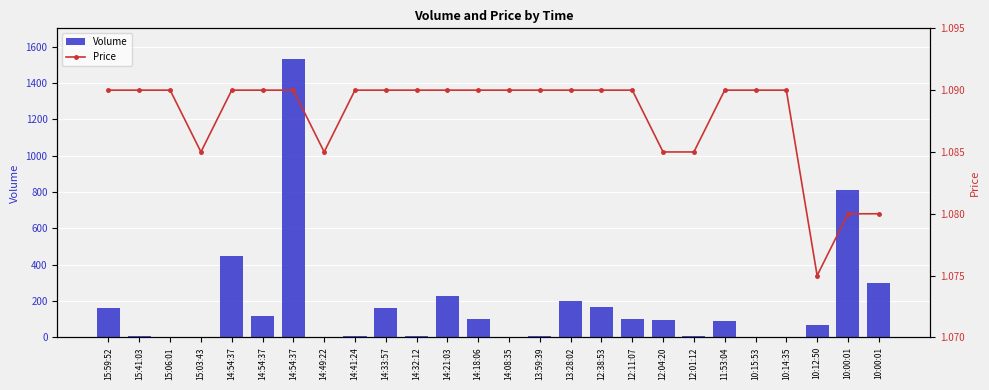

What value does the Volume series have at 15:41:03?

10